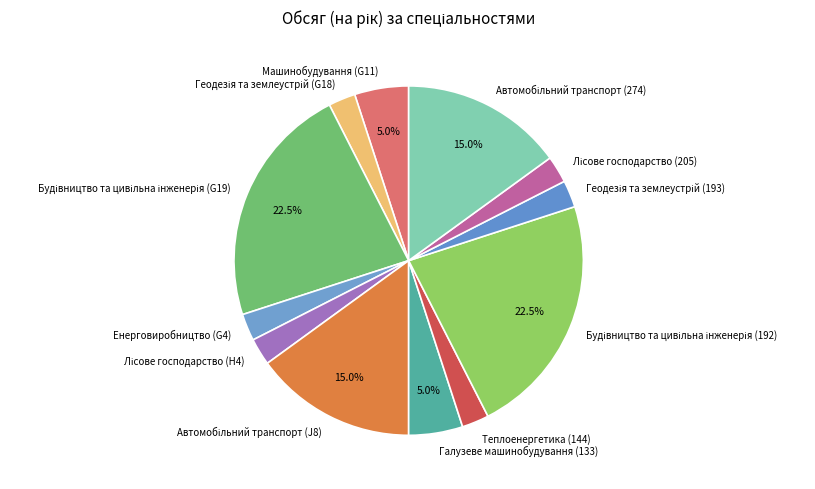

Is it true that Енерговиробництво (G4) is 2% of the pie?

True